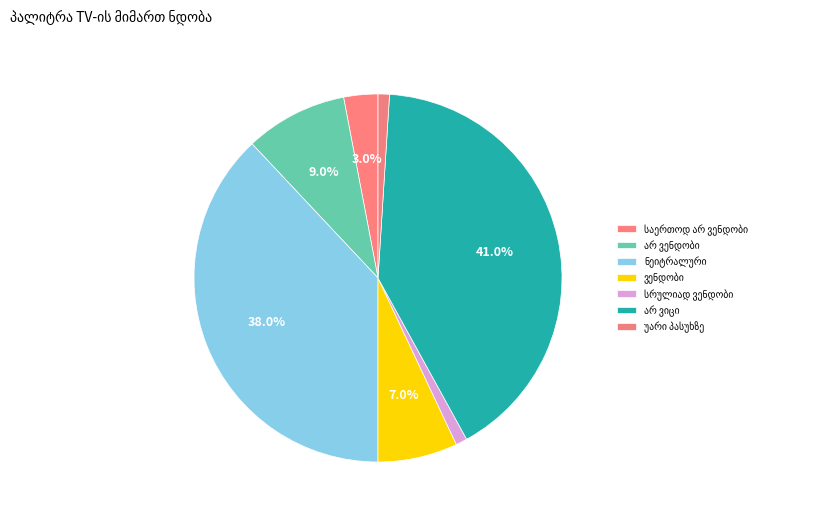

How many slices are in this pie chart?

7